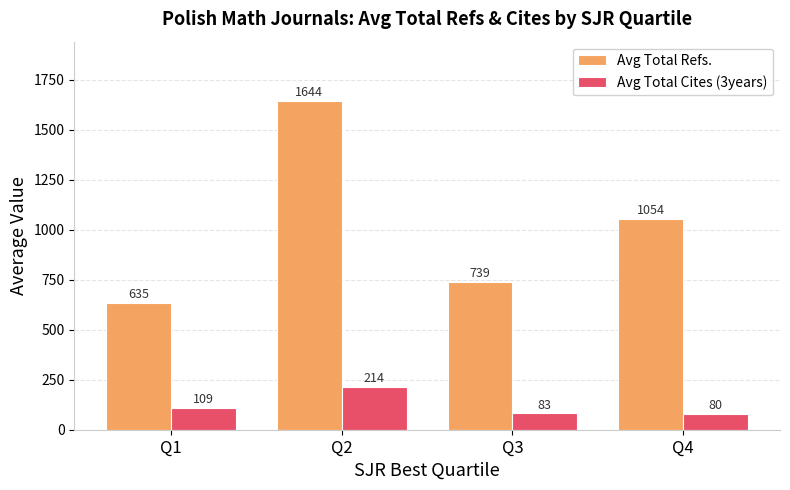

How many data points in Avg Total Cites (3years) are less than 109?

2